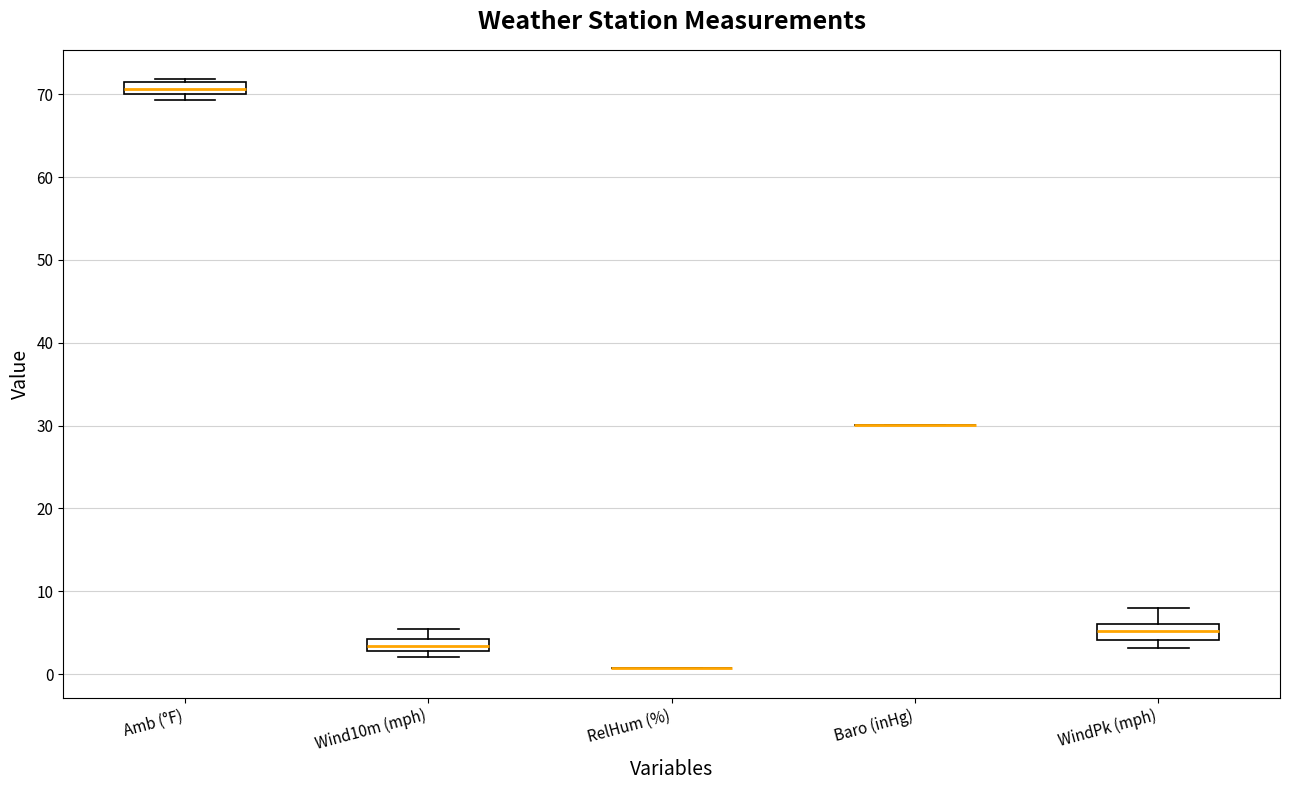

Where does the median line of the box for WindPk (mph) sit on the y-axis? The values are not printed on the chart, so give them approximately, as read against the axis.

5